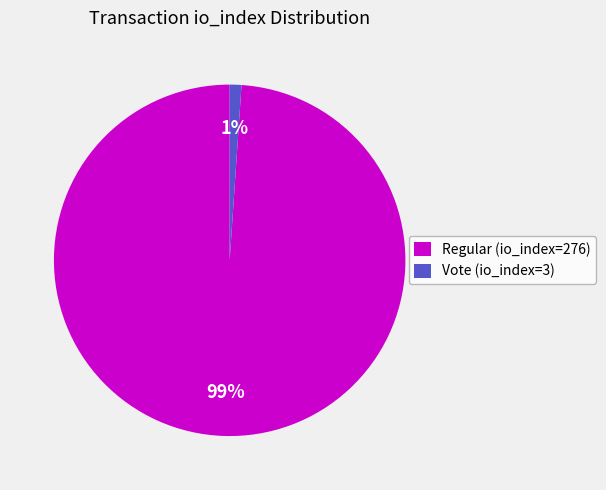

To the nearest percent, what is the average slice percentage?

50%